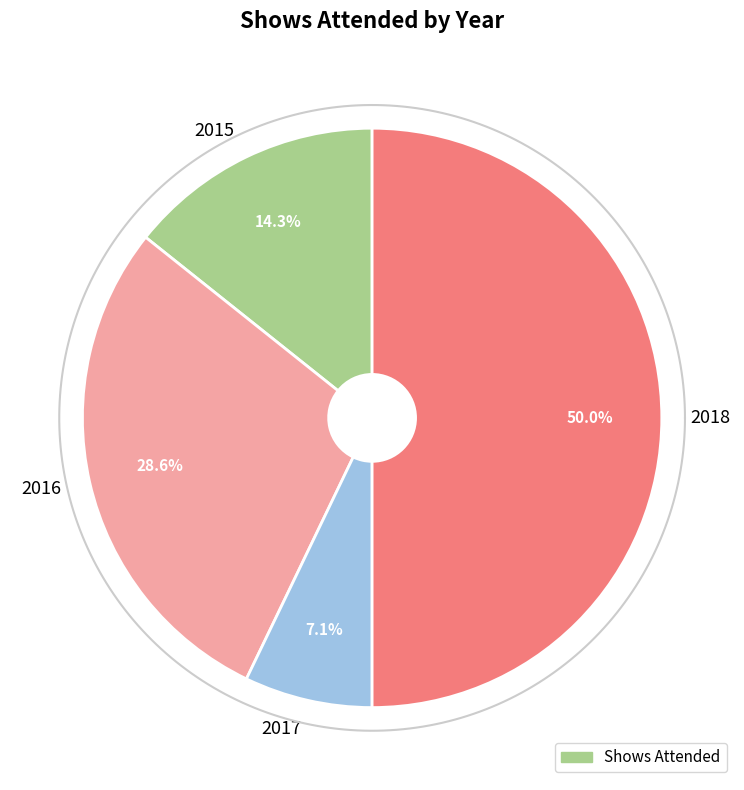

Does 2015 account for over 50% of the chart?

No